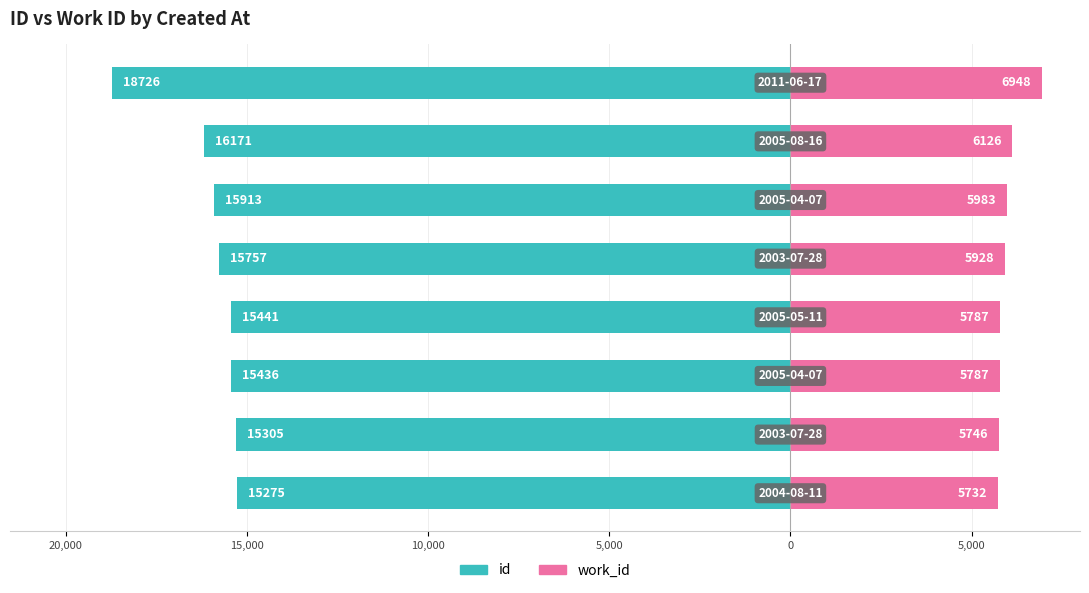

What is the difference between the maximum and minimum values in the work_id series?

1216